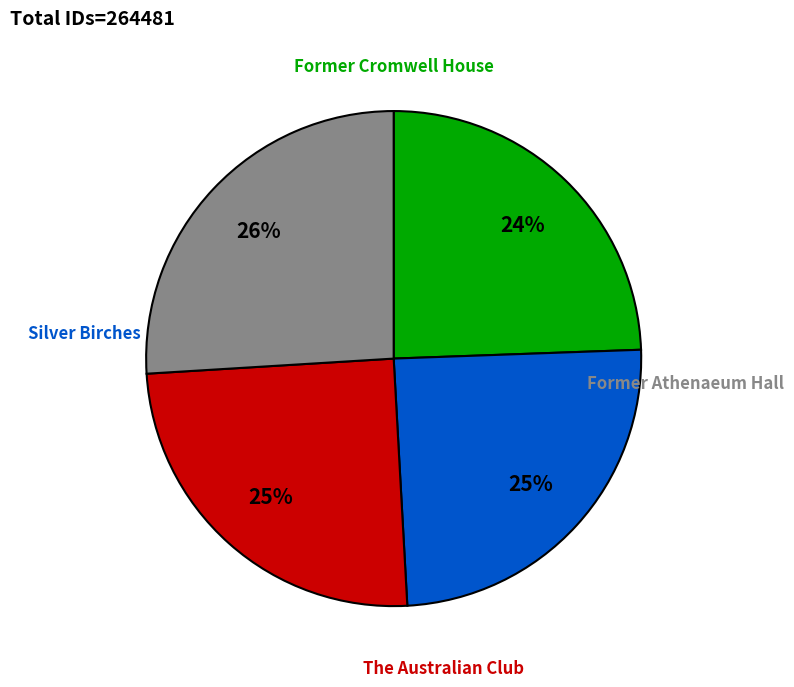

Rank the categories by value from lowest to highest.

Former Cromwell House, Silver Birches, The Australian Club, Former Athenaeum Hall